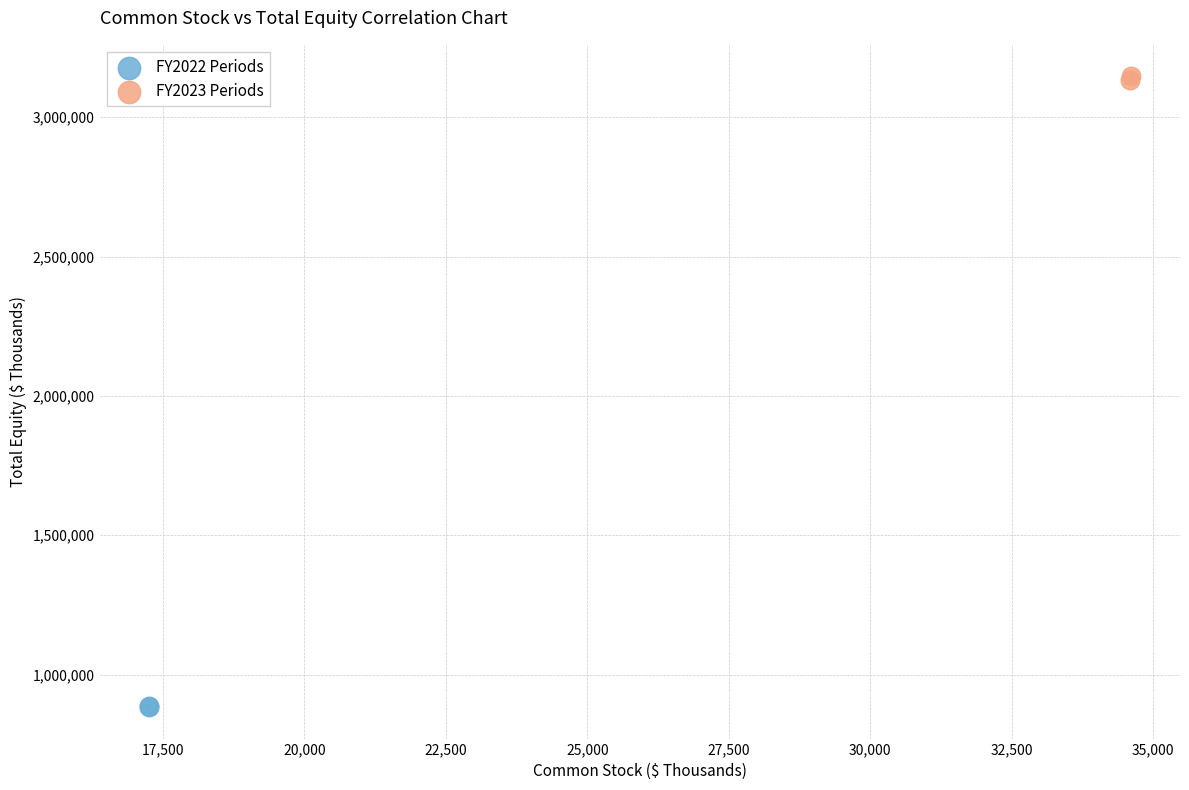

Which series reaches the minimum Y coordinate?

FY2022 Periods